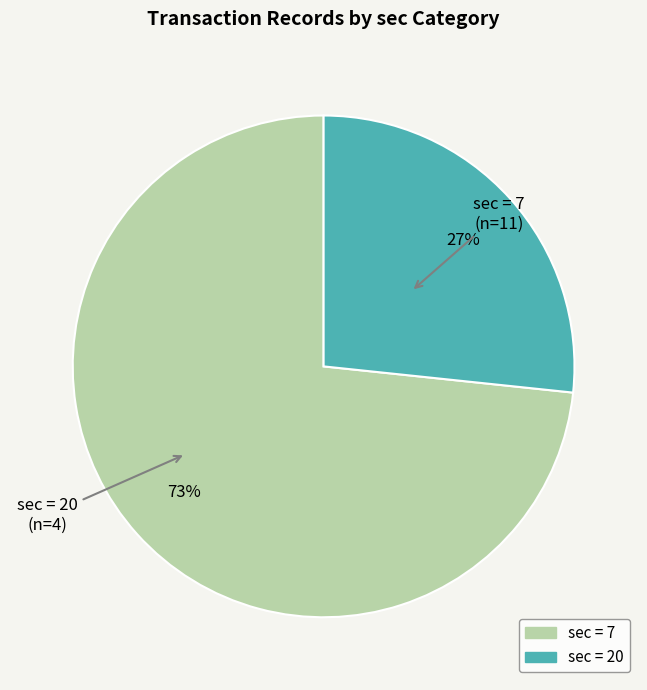

To the nearest percent, what is the average slice percentage?

50%